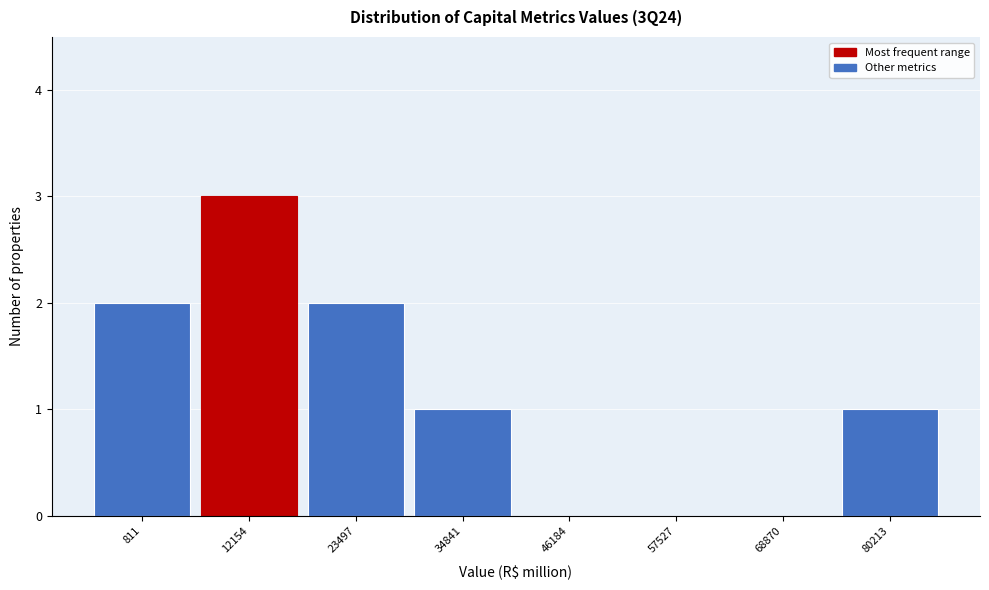

Reading left to right, list all the values displayed in this chart.

811=2	12154=3	23497=2	34841=1	46184=0	57527=0	68870=0	80213=1